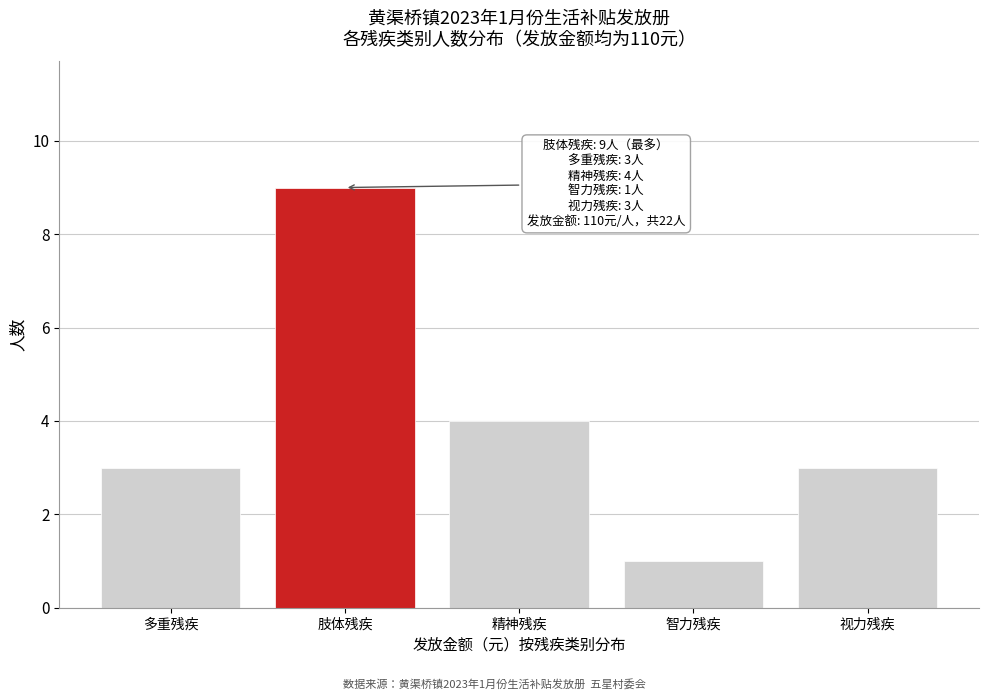

Reading left to right, transcribe all the data shown in this chart.

多重残疾=3	肢体残疾=9	精神残疾=4	智力残疾=1	视力残疾=3